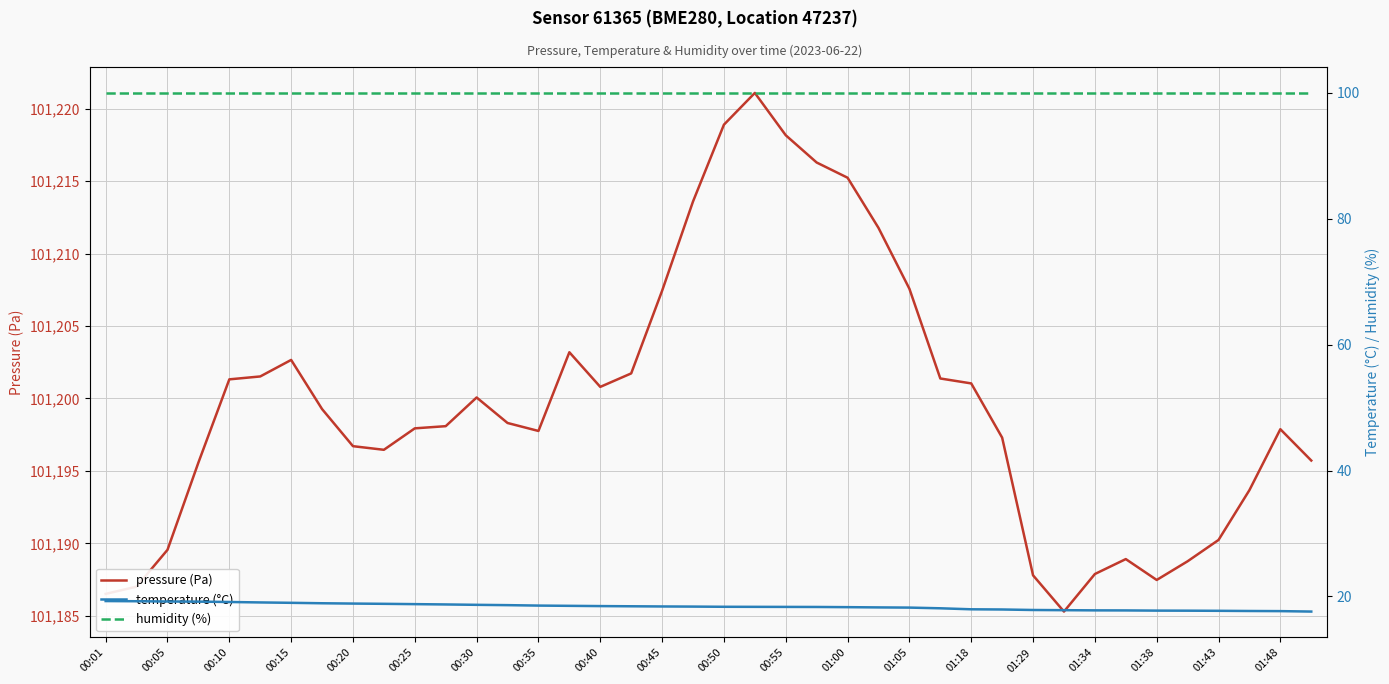

True or false: pressure (Pa) and humidity (%) intersect in this chart.

False